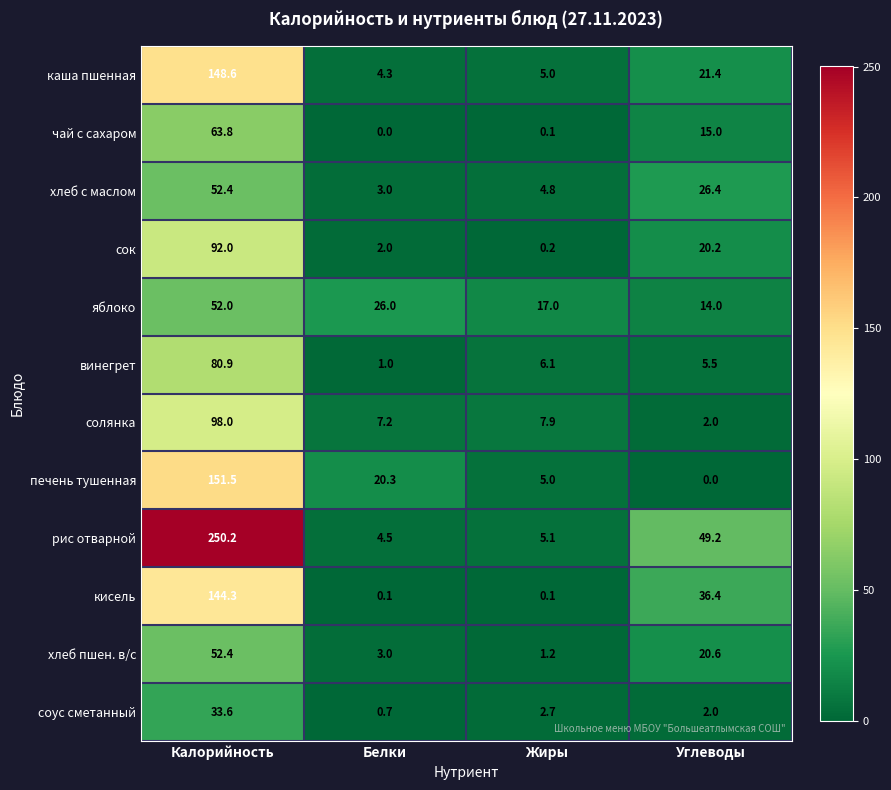

At which category is the sum across all series the highest?

Калорийность